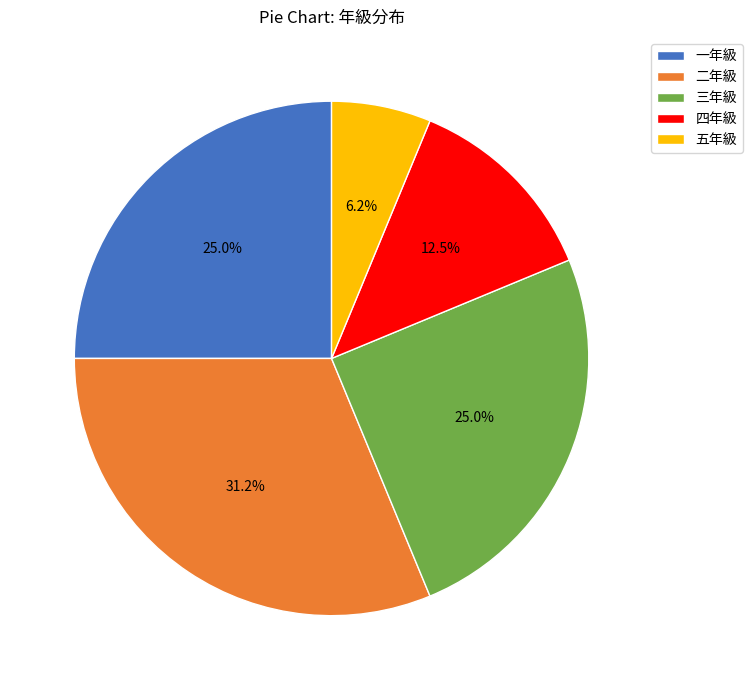

Is the sum of 二年級 and 一年級 greater than half?

Yes